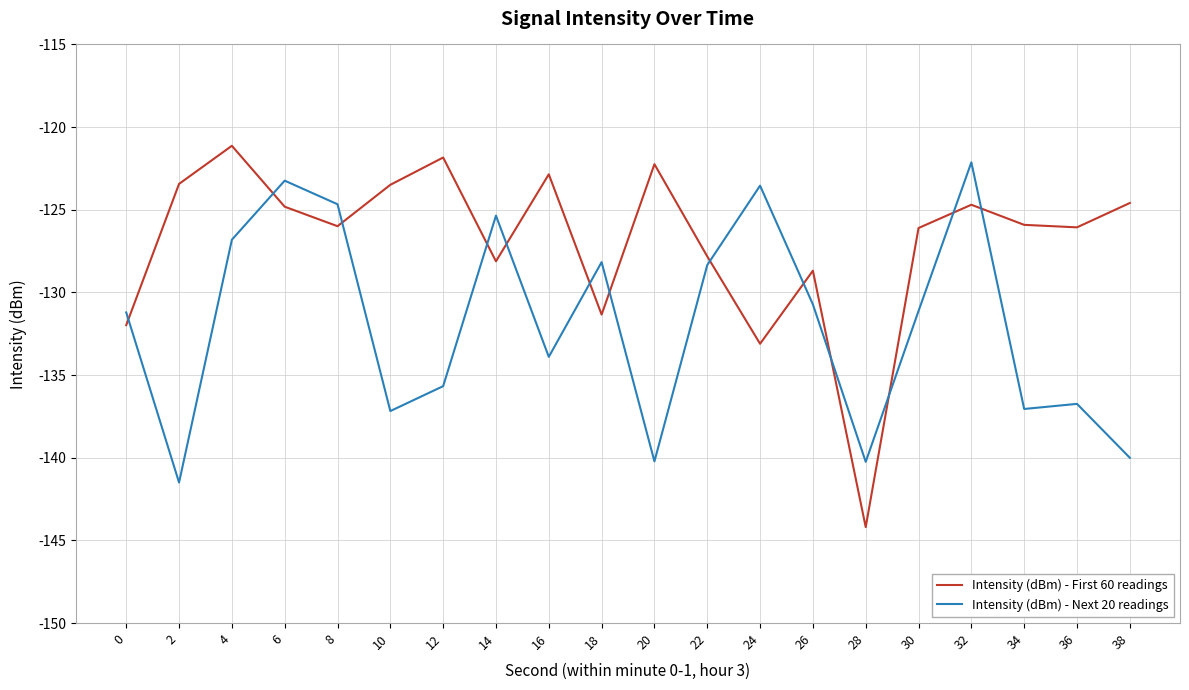

What is the difference between the maximum and minimum values in the Intensity (dBm) - Next 20 readings series?

19.4